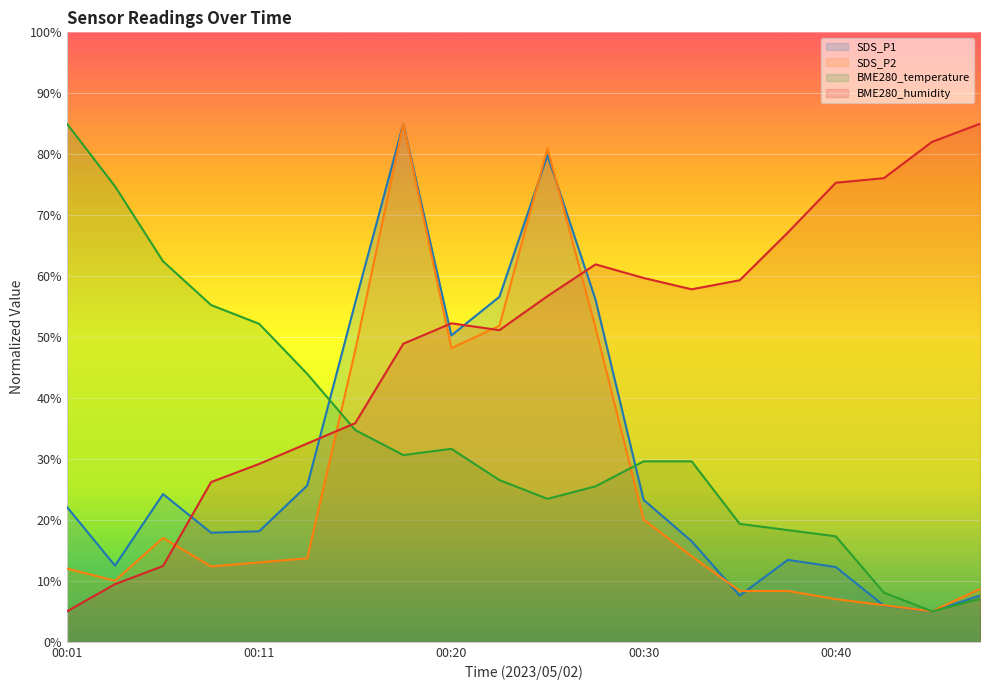

What is the sum of the BME280_humidity values at 00:25 and 00:43?

132.8